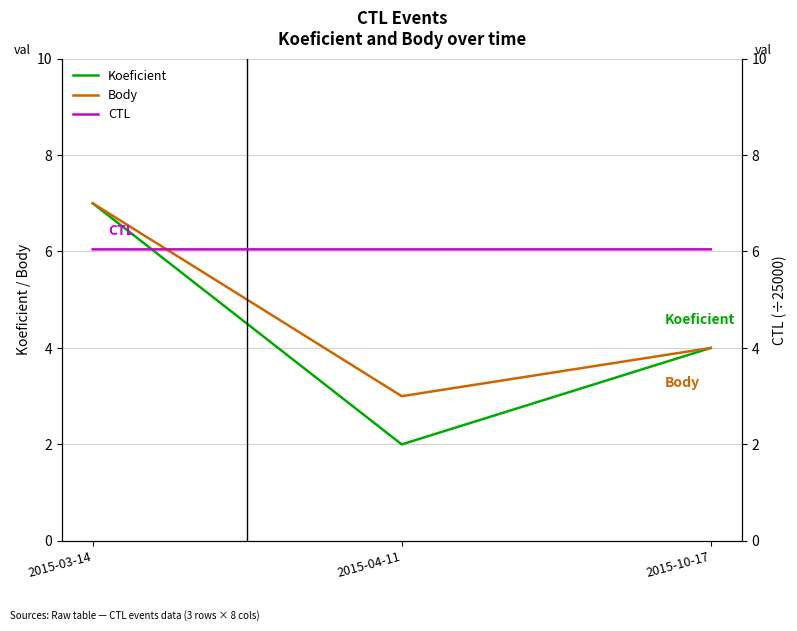

What is the label of the 1st point from the left?

2015-03-14